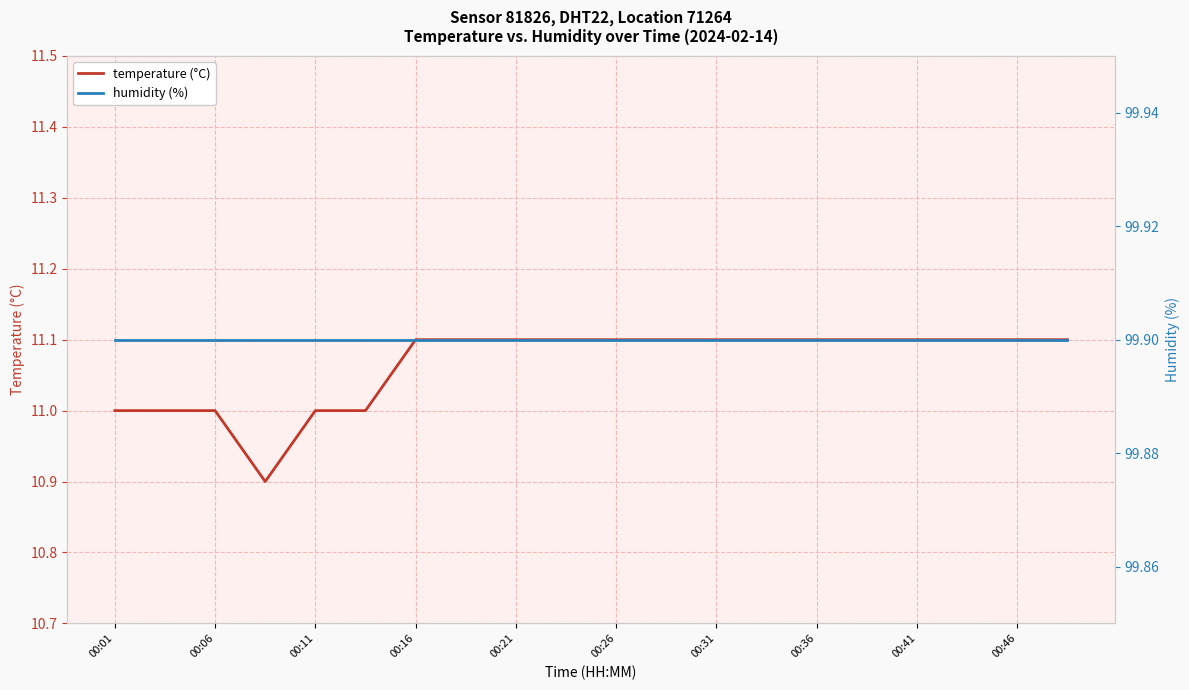

What is the minimum value for temperature (°C)?

10.9